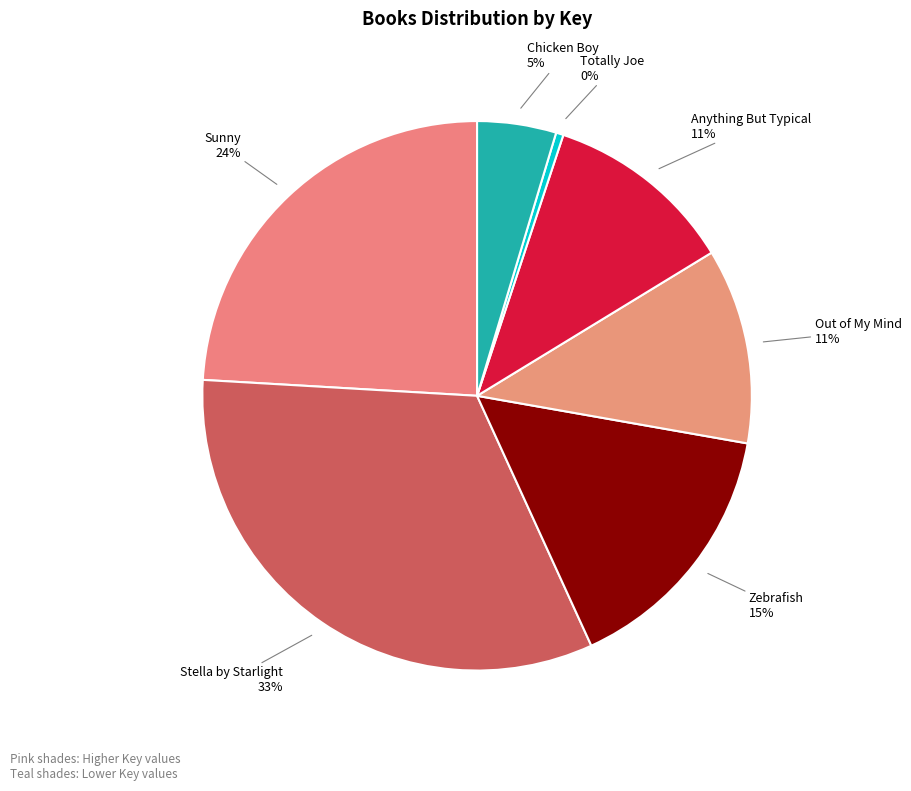

Is the sum of Chicken Boy and Out of My Mind greater than half?

No